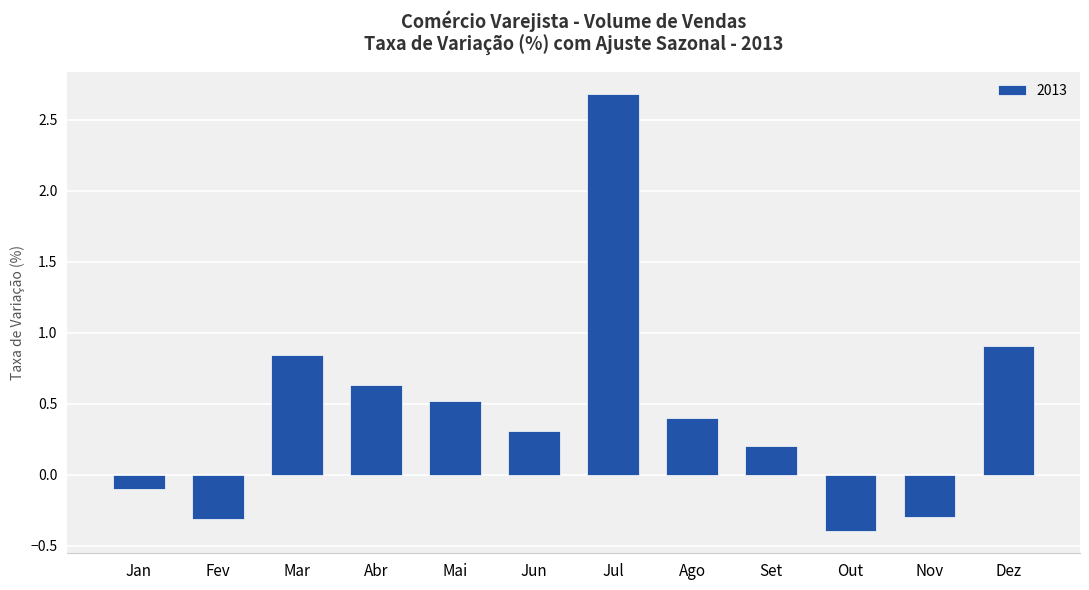

Which category has the lowest value across all series?

Out